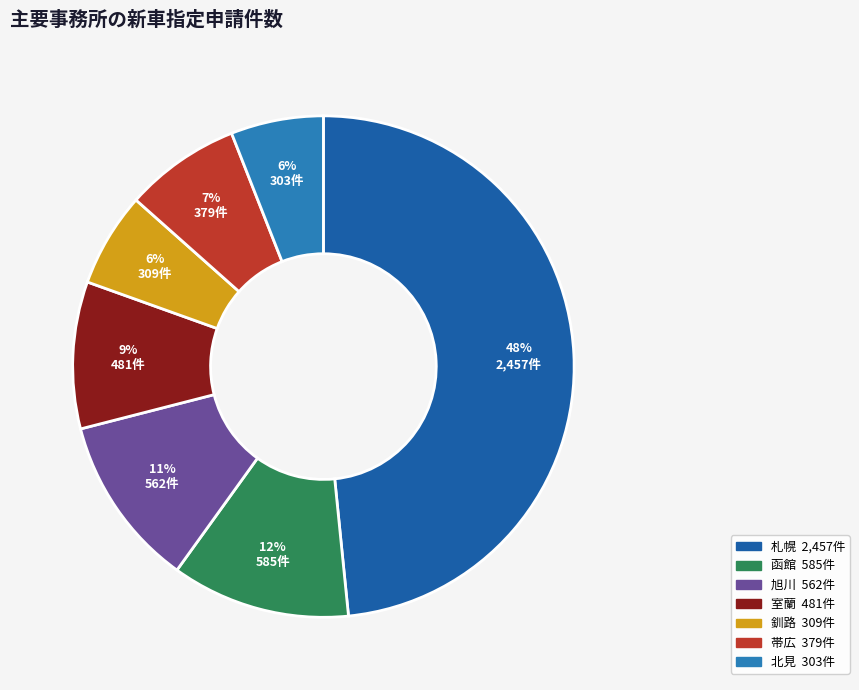

True or false: 室蘭 accounts for 15% of the total.

False